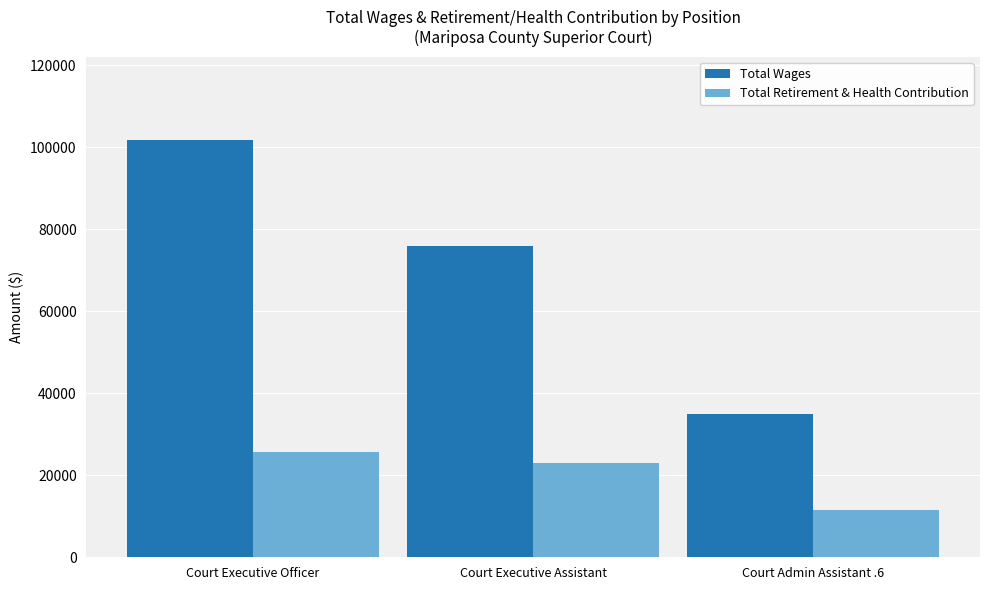

Count the number of categories in the chart.

3